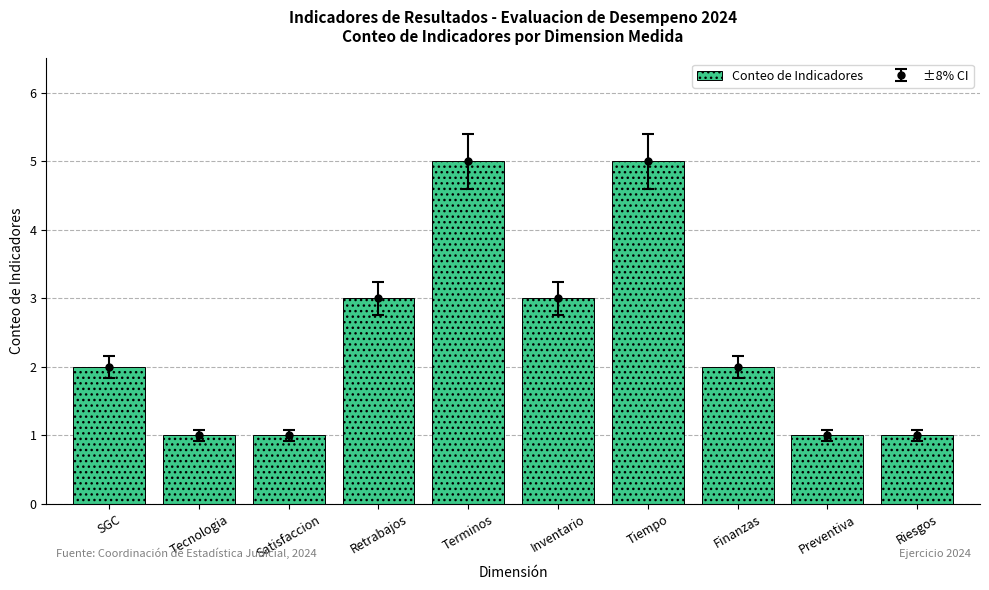

The chart shows a value of 1 at Riesgos. True or false?

True